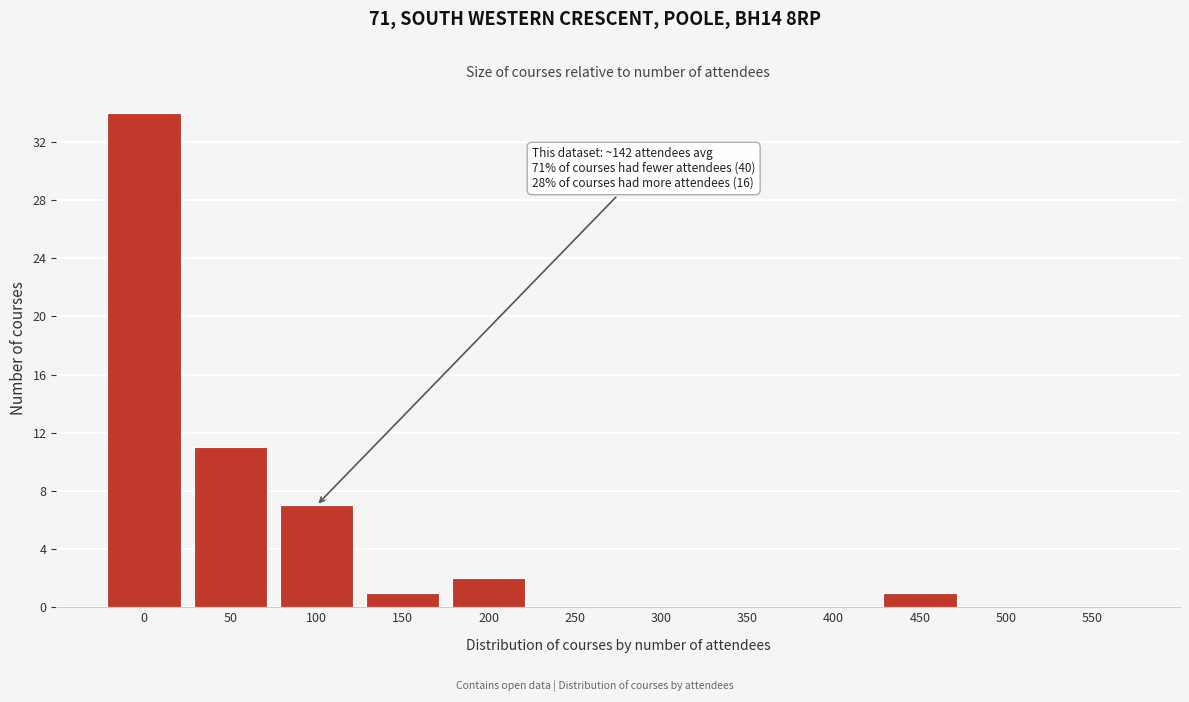

Reading left to right, list all the values displayed in this chart.

0=34	50=11	100=7	150=1	200=2	250=0	300=0	350=0	400=0	450=1	500=0	550=0